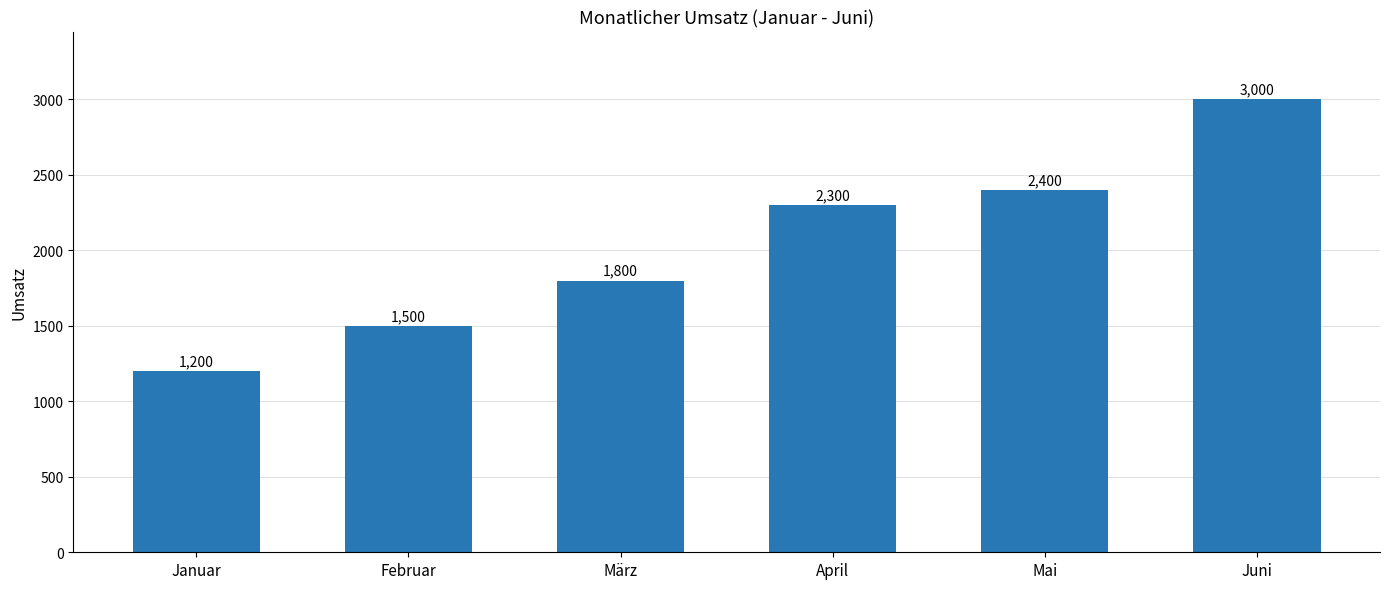

How many categories are shown in the chart?

6